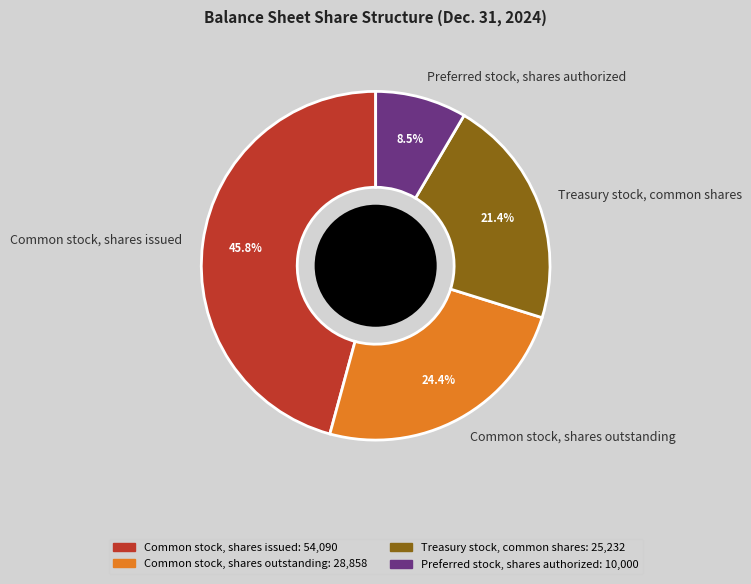

Combined, do Treasury stock, common shares and Common stock, shares outstanding account for over 50%?

No